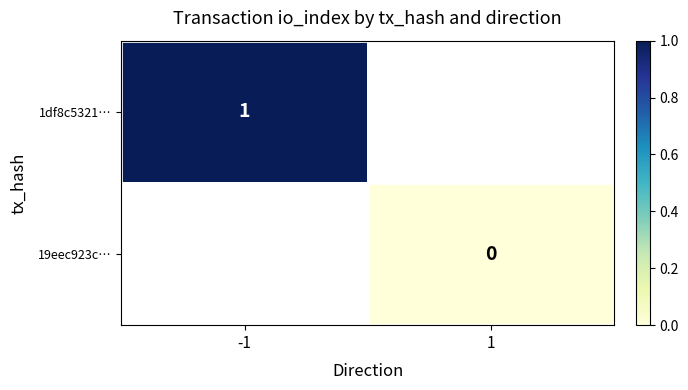

How many series are shown in this chart?

2